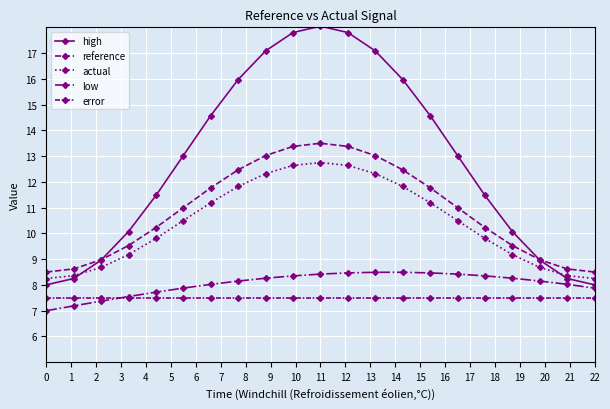

Where does the low series first go above 8?

6